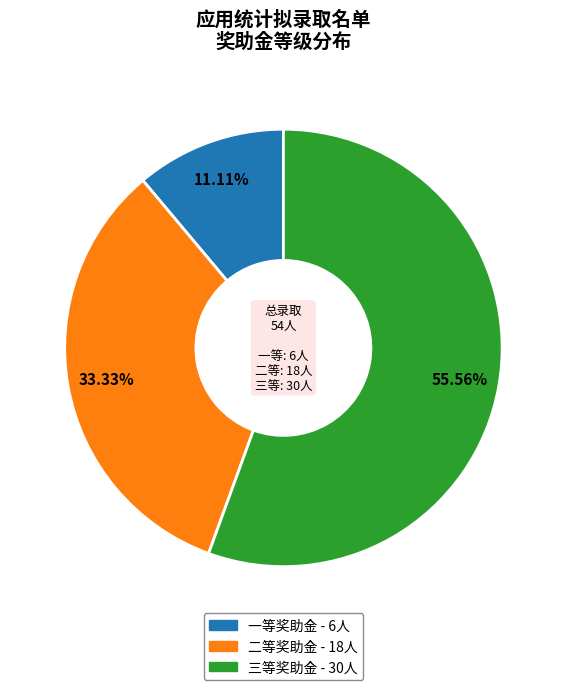

Is there a majority slice in this chart?

Yes